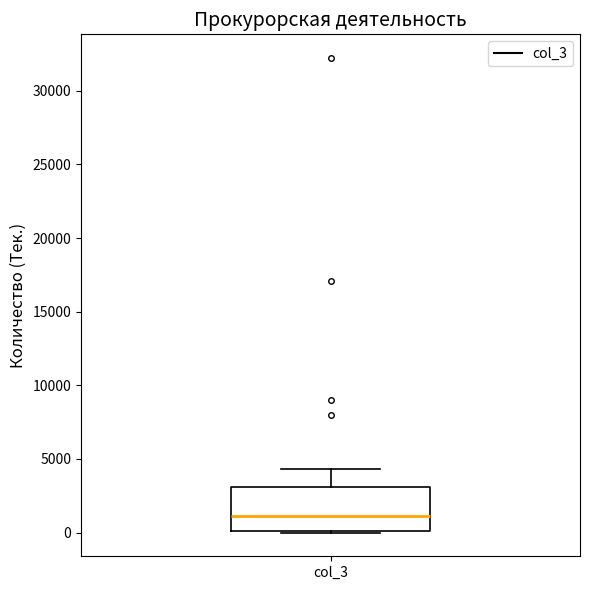

Transcribe this box plot: give where the median line is, the range the box spans, and where the two whiskers end, as read against the y-axis. The values are not printed on the chart, so give them approximately, as read against the axis.

median 1000, box 0 to 3000, whiskers 0 to 4500